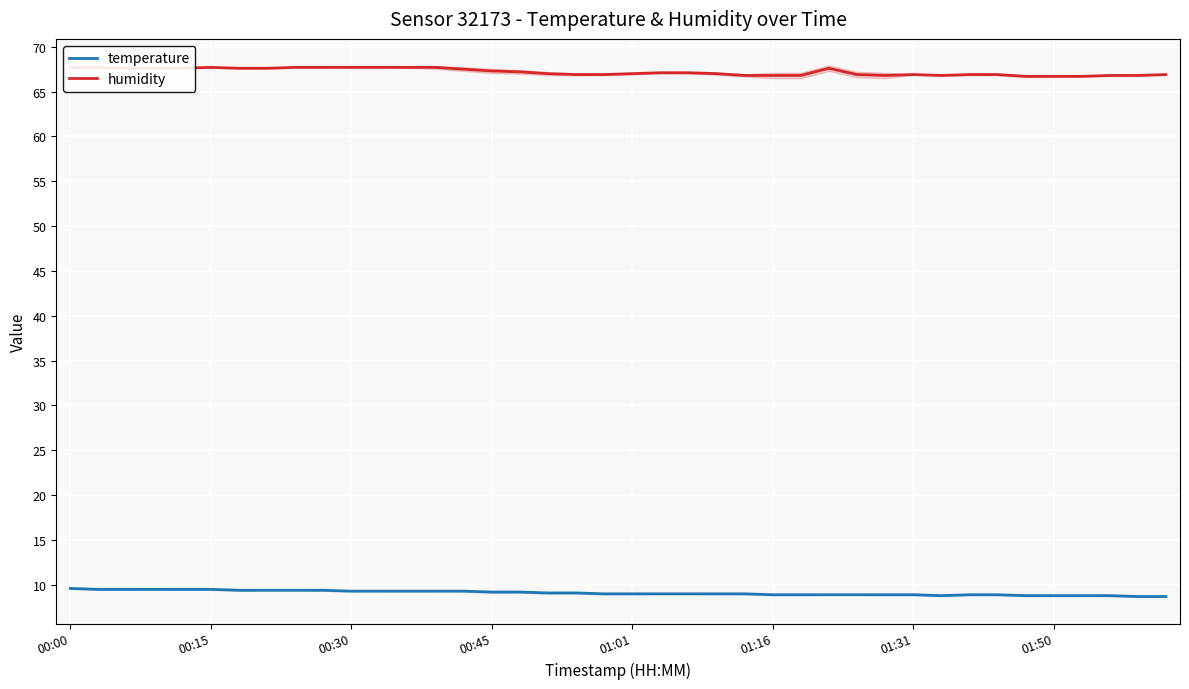

True or false: temperature and humidity cross at least once.

False